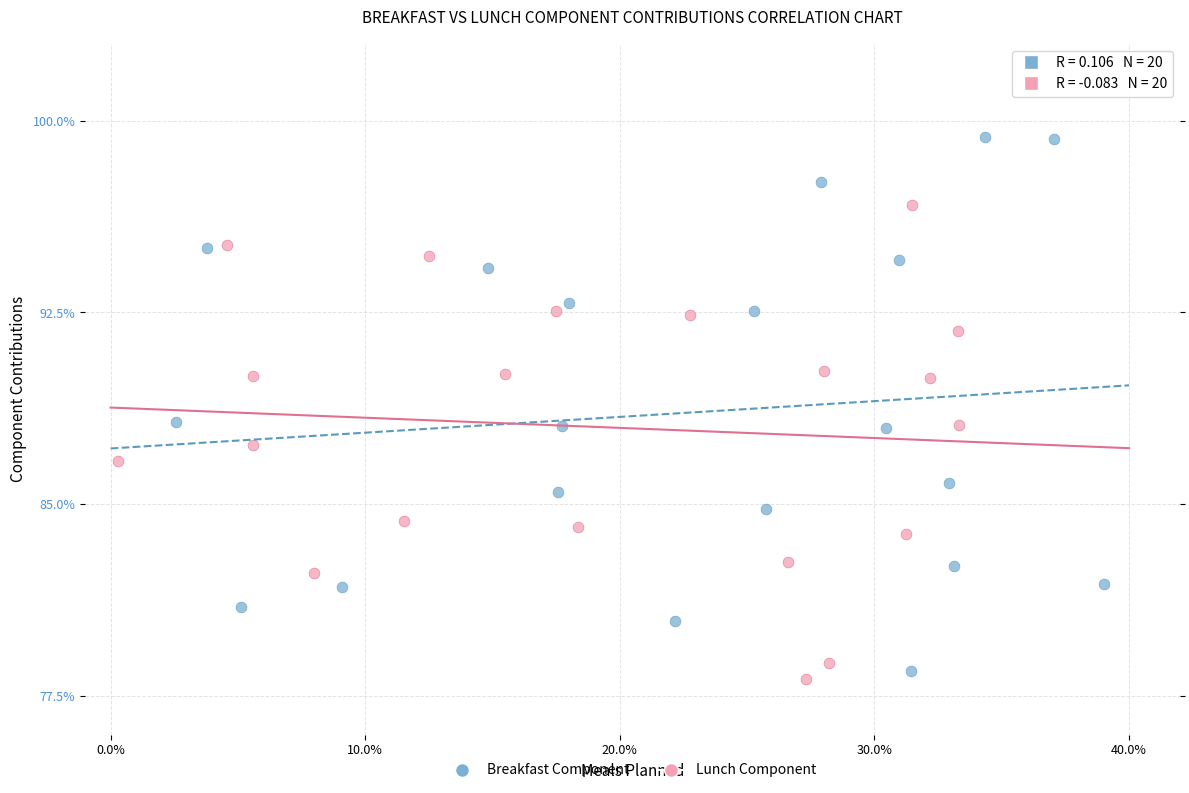

What are all the series names shown in the legend?

Breakfast Component, Lunch Component